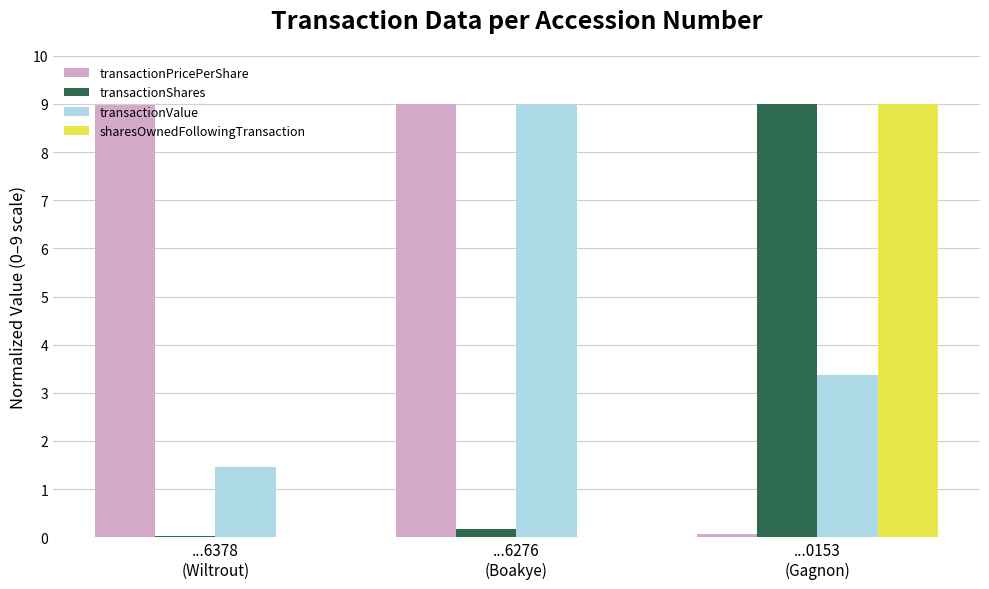

What is the sum of all sharesOwnedFollowingTransaction values?

9.0